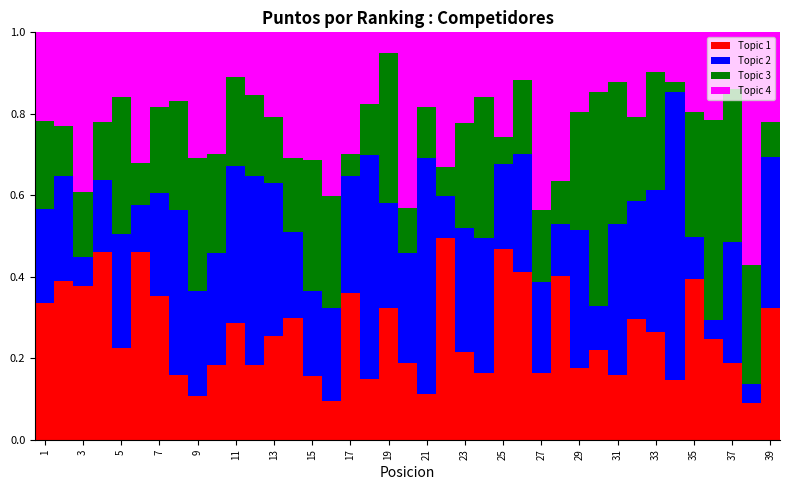

How many Topic 1 values are between 0 and 1?

39